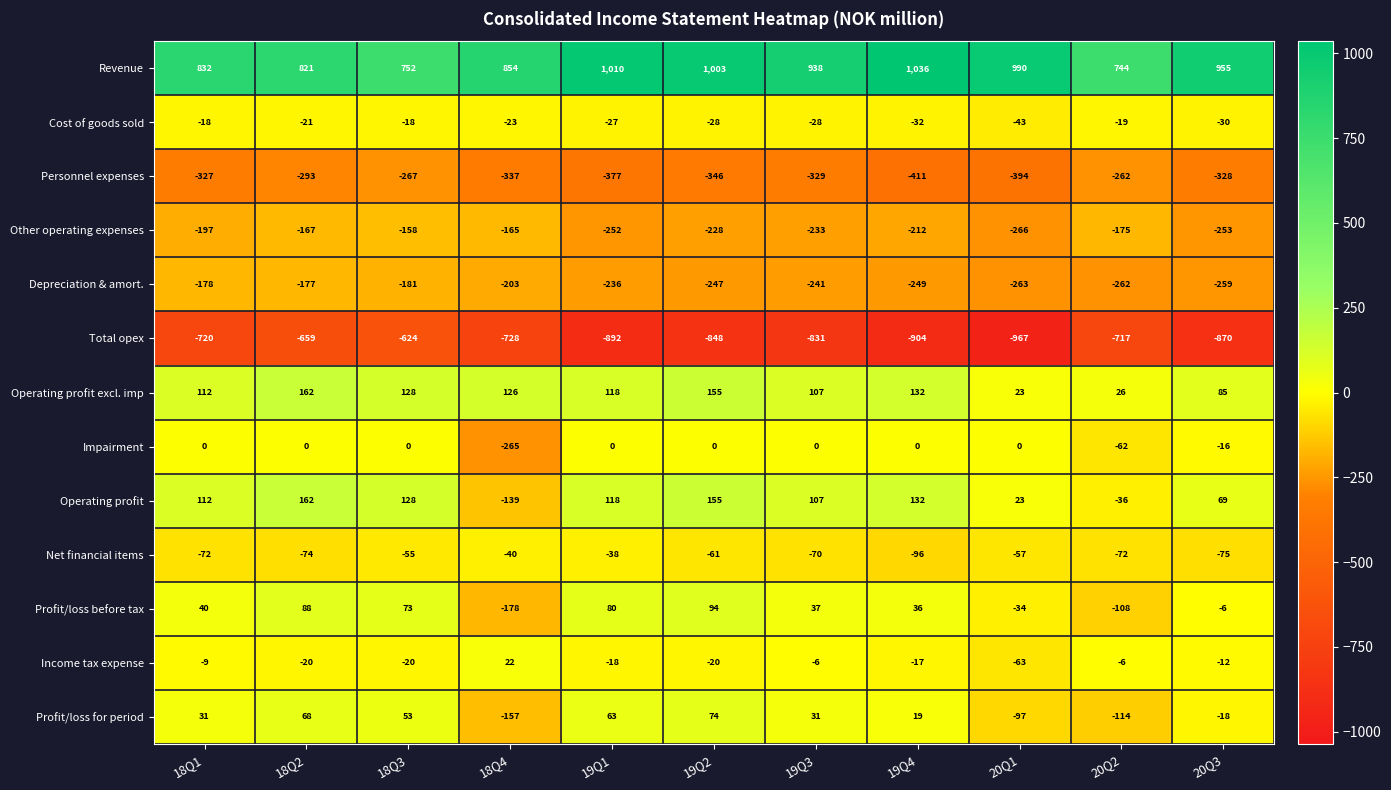

What is the difference between the Revenue values at 18Q4 and 19Q1?

156